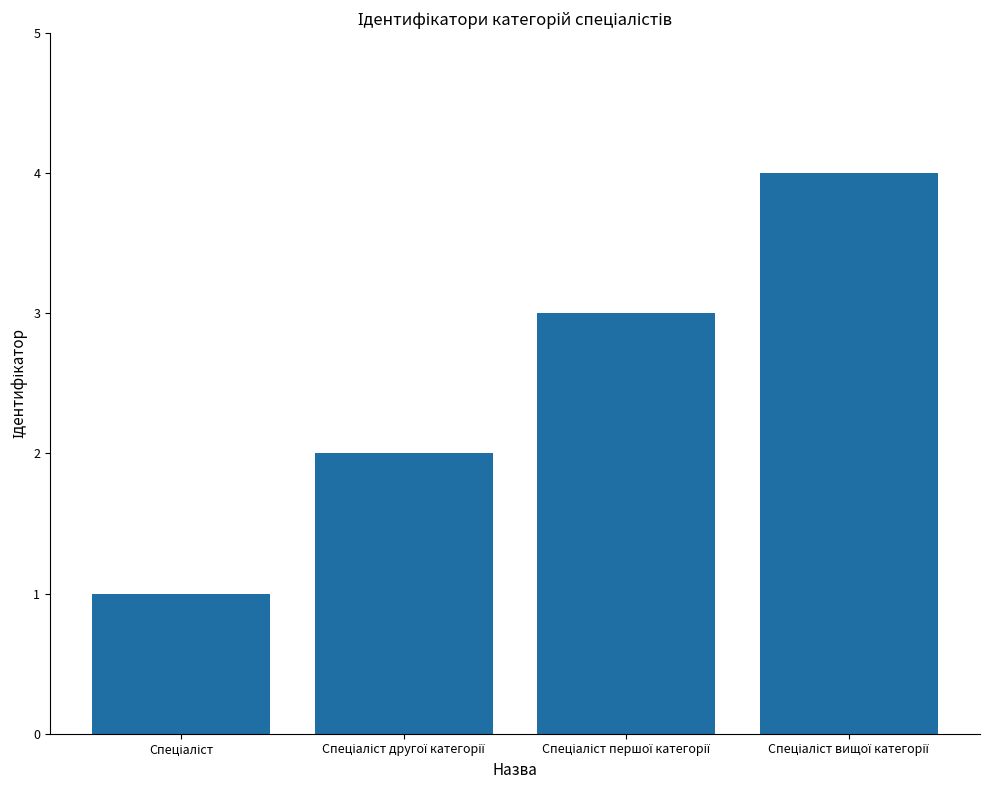

What is the greatest value displayed?

4